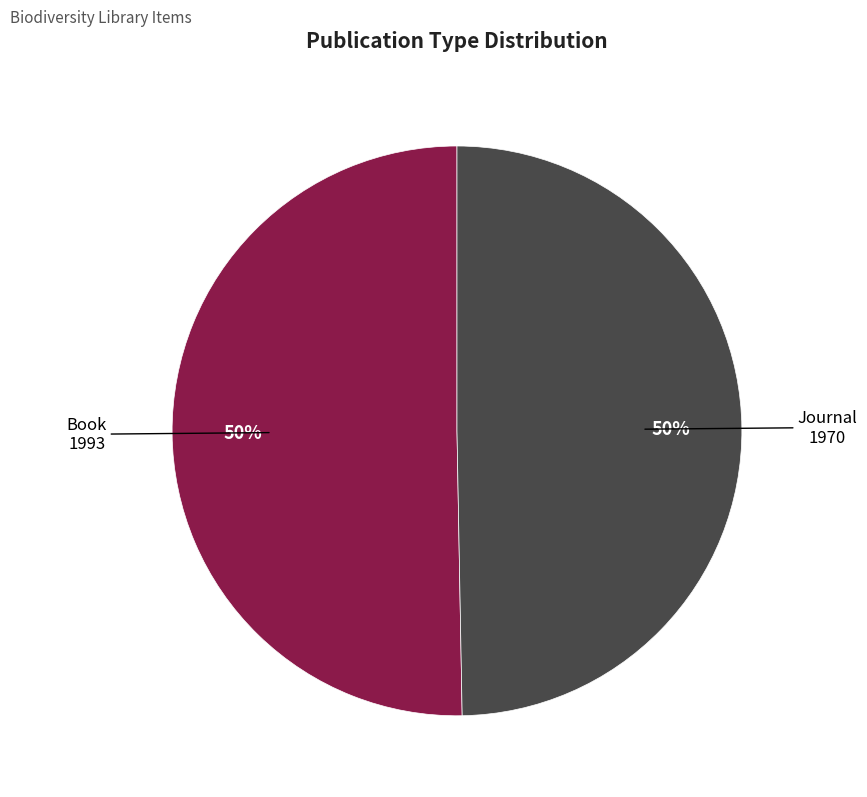

Count the number of slices in the pie.

2